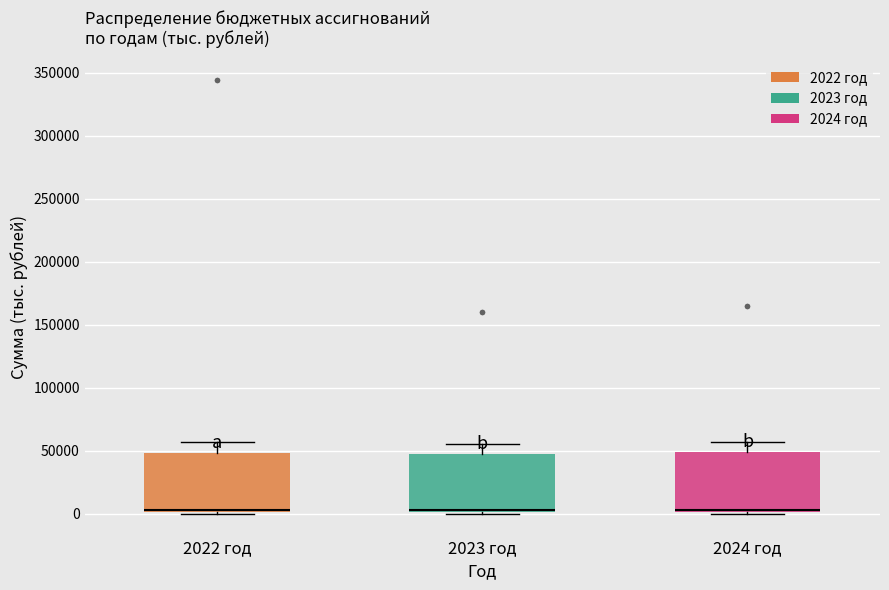

Reading left to right, read every box against the y-axis: the position of its median line, the range the box covers, and the ends of its whiskers. The values are not printed on the chart, so give them approximately, as read against the axis.

2022 год: median 5000, box 0 to 50000, whiskers 0 to 55000
2023 год: median 5000, box 0 to 45000, whiskers 0 (just below the box's lower edge) to 55000
2024 год: median 5000, box 0 to 50000, whiskers 0 (just below the box's lower edge) to 55000